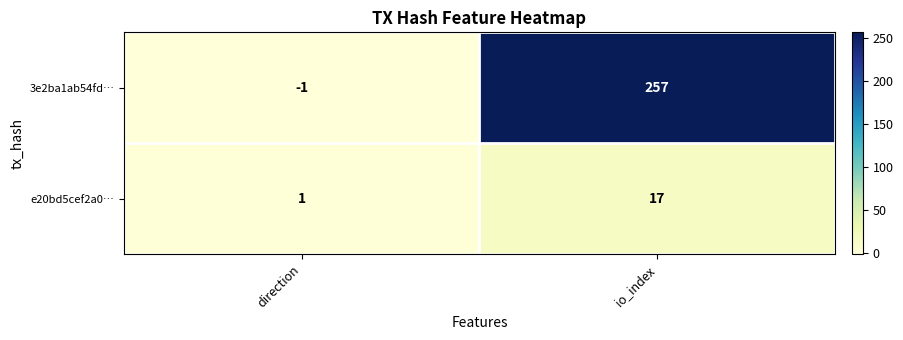

Which series changed the most between direction and io_index?

3e2ba1ab54fd…